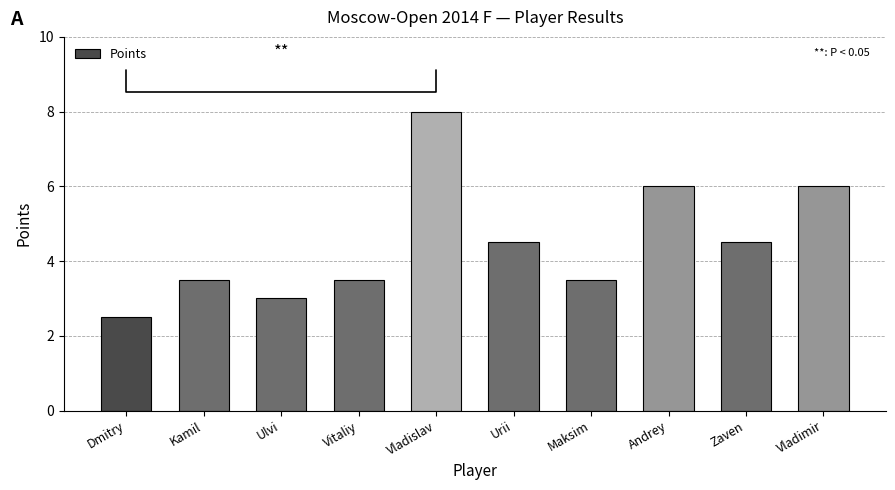

What is the ratio of the value at Zaven to the value at Vitaliy?

1.3